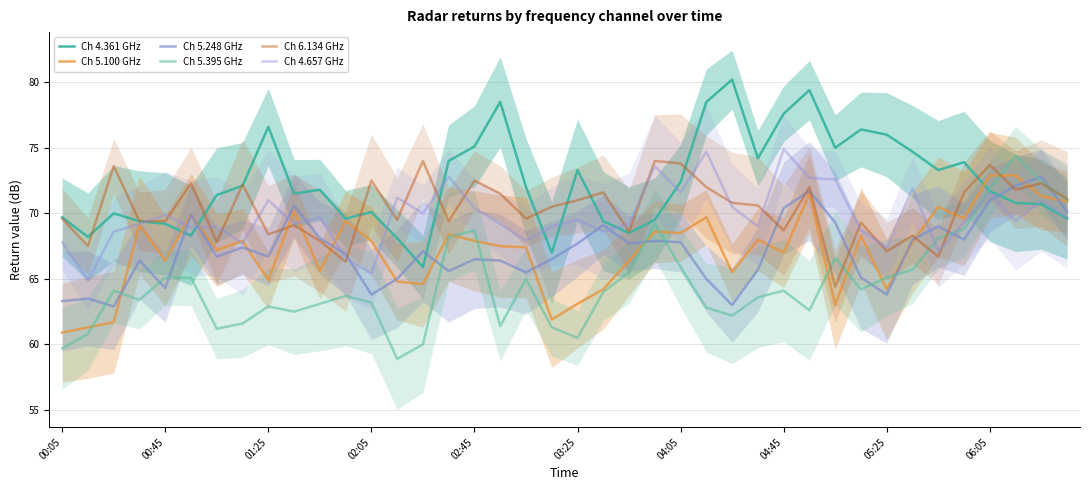

List the series in order of their peak value, lowest first.

Ch 5.248 GHz, Ch 5.100 GHz, Ch 6.134 GHz, Ch 5.395 GHz, Ch 4.657 GHz, Ch 4.361 GHz